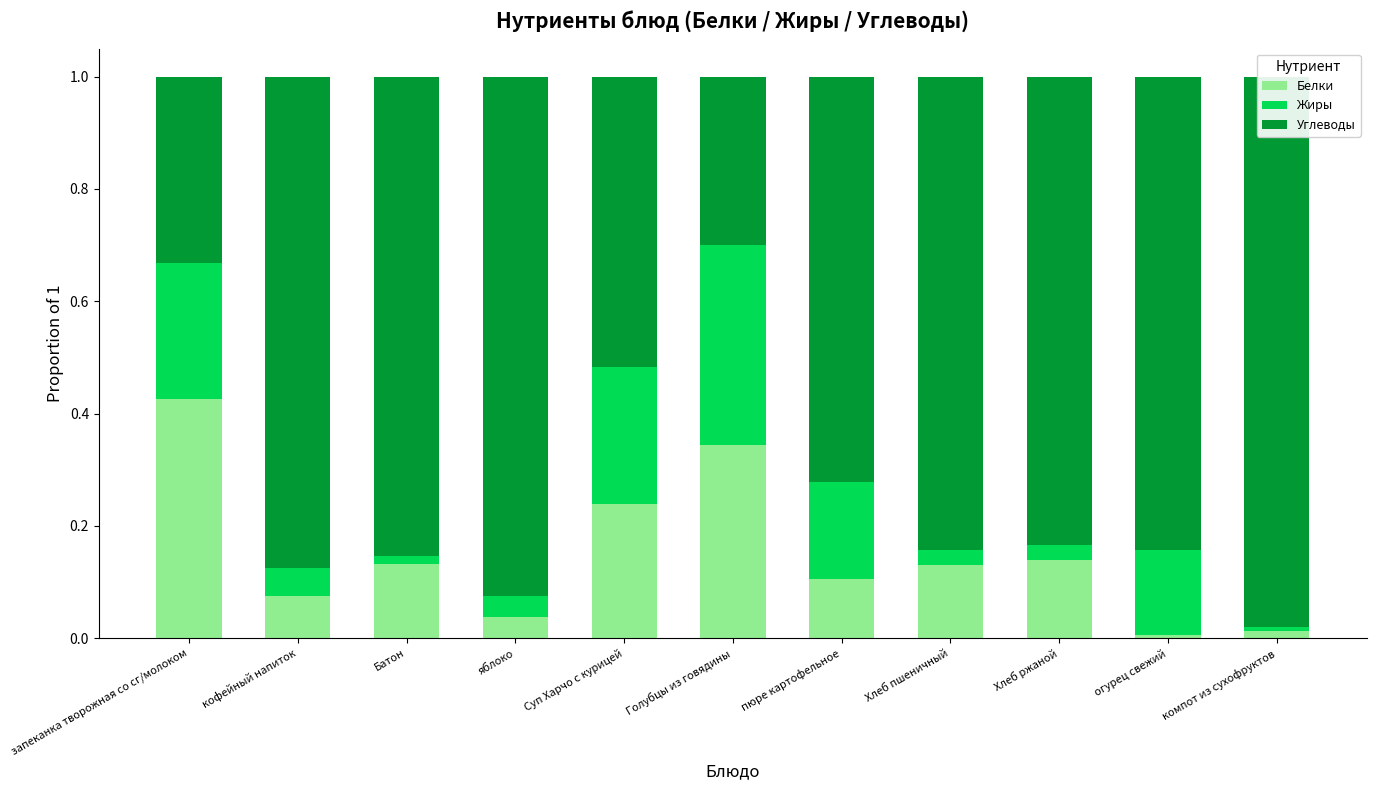

What is the spread (max minus min) of values at огурец свежий?

0.8